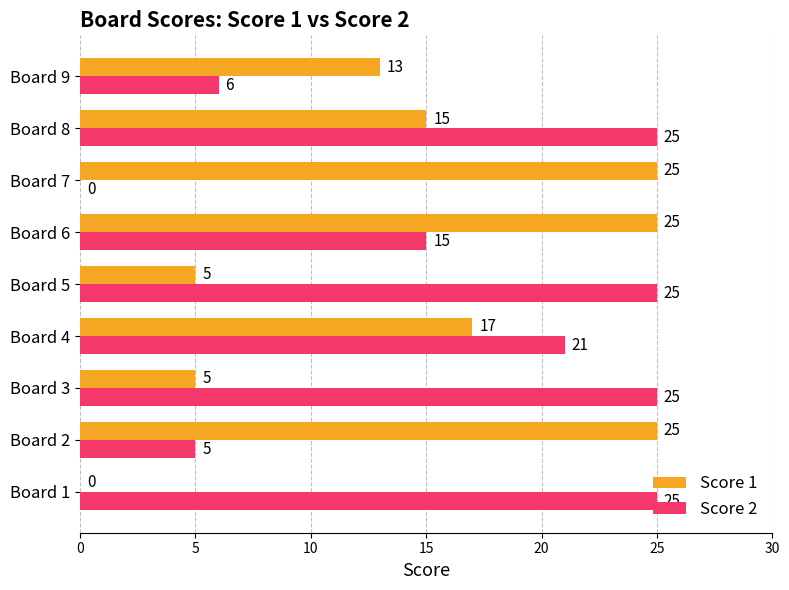

The Score 1 series shows 17 at Board 4. True or false?

True